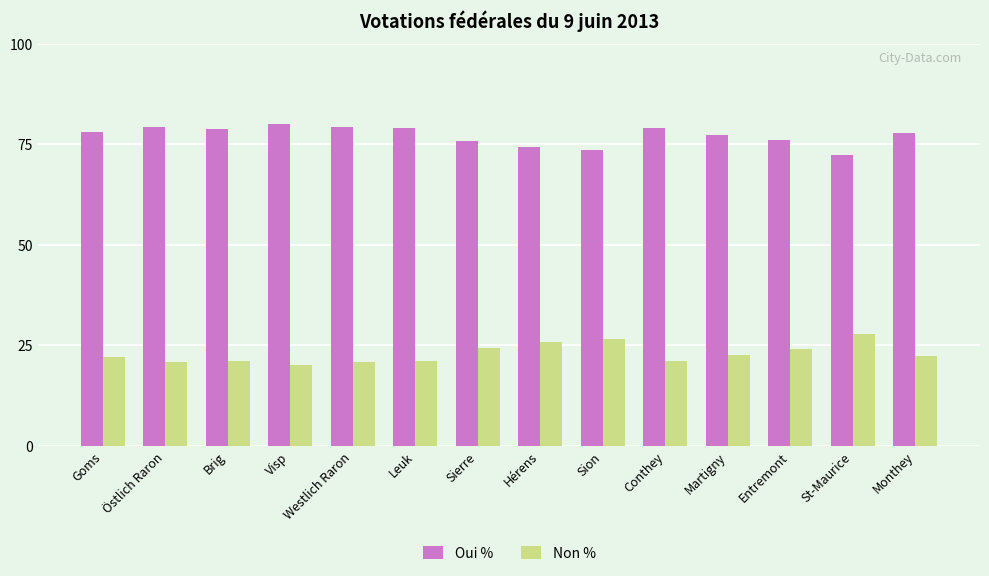

What is the difference between the highest and lowest values at Martigny?

54.7